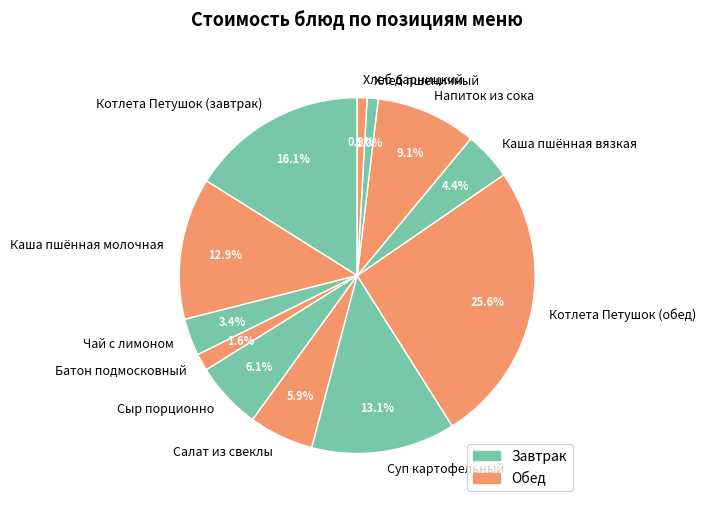

The Напиток из сока slice represents 9% of the pie. True or false?

True